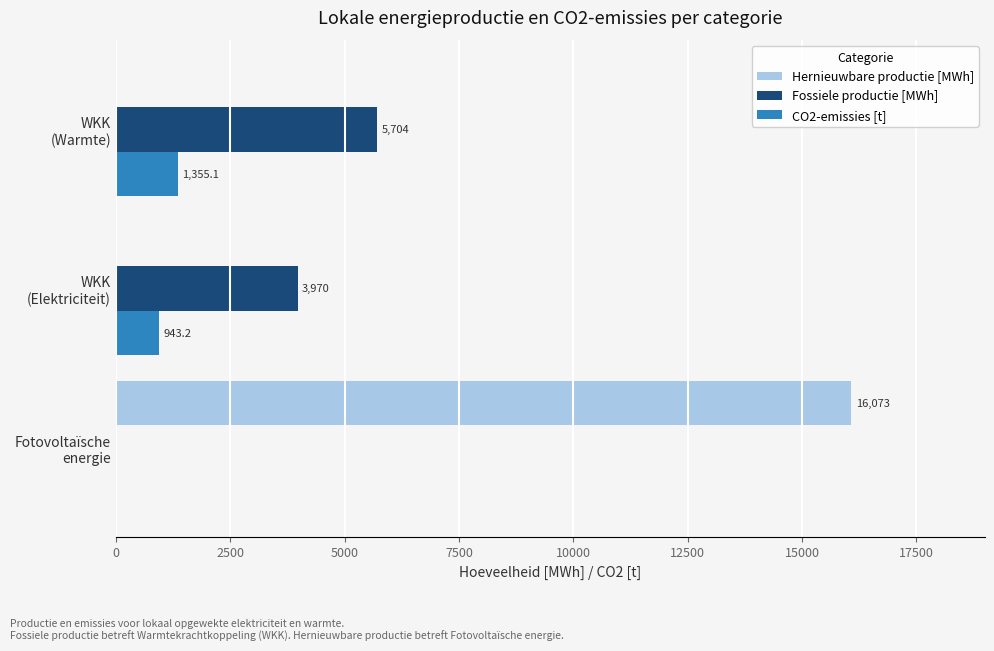

How many series are shown in this chart?

3